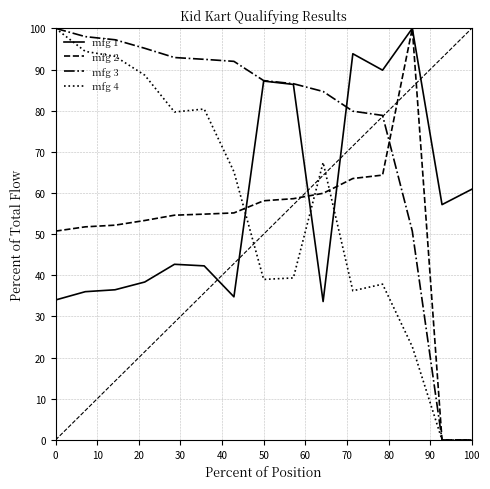

What is the greatest value displayed?

100.0